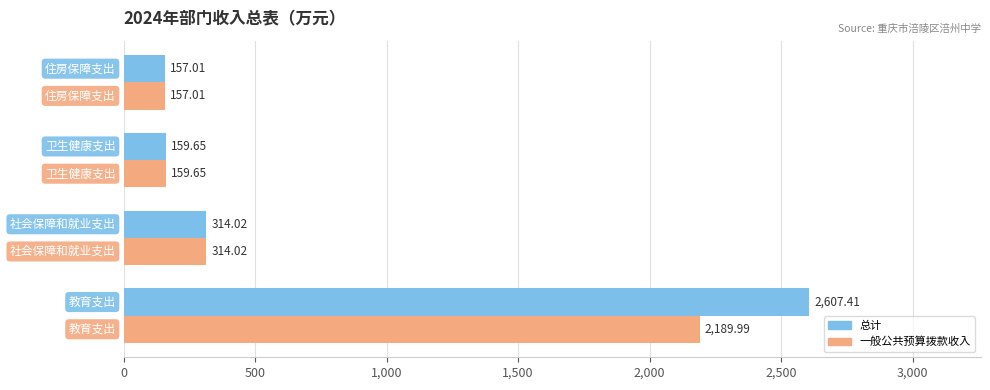

What is the difference between the maximum and minimum values in the 总计 series?

2450.4